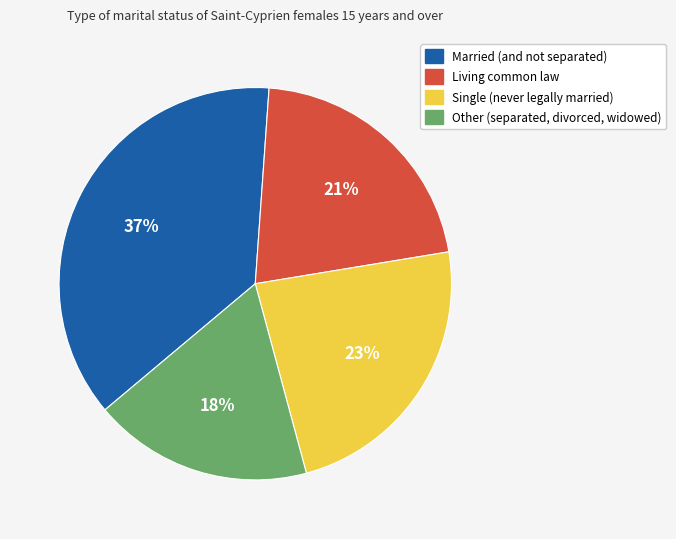

Is it true that Married (and not separated) is 28% of the pie?

False